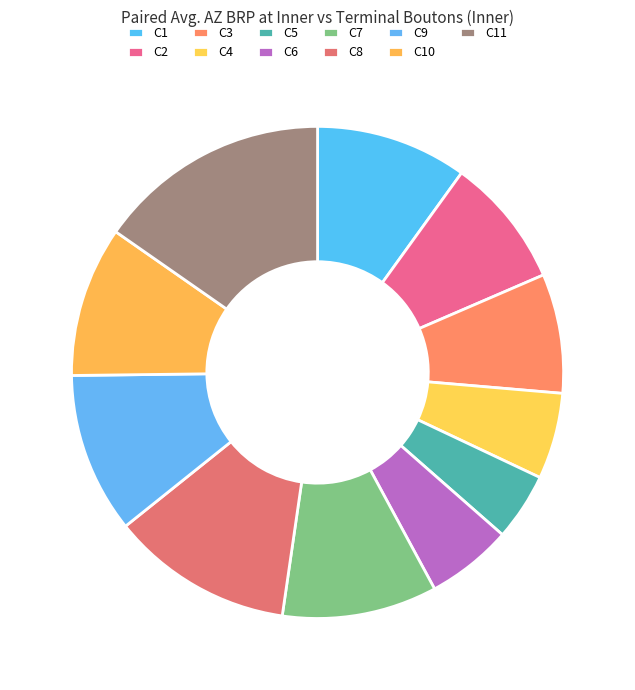

Rank the categories by value from highest to lowest.

C11, C8, C9, C7, C1, C10, C2, C3, C4, C6, C5